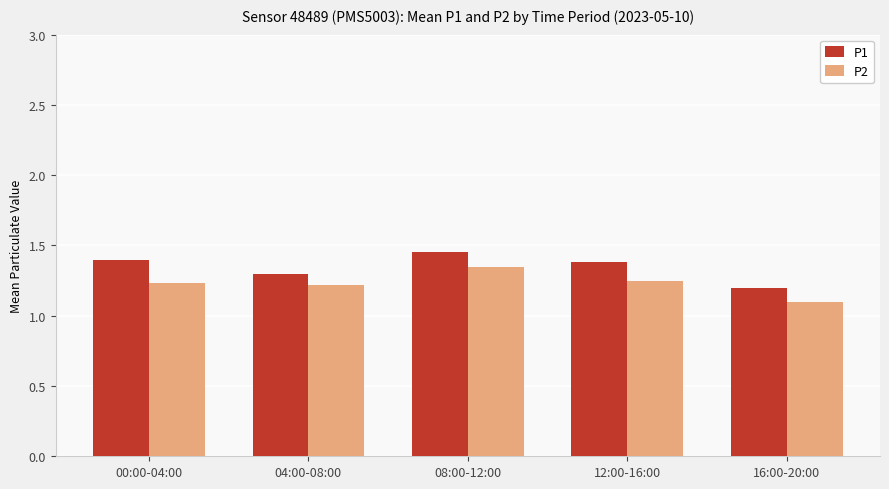

What is the average value of the P1 series?

1.3